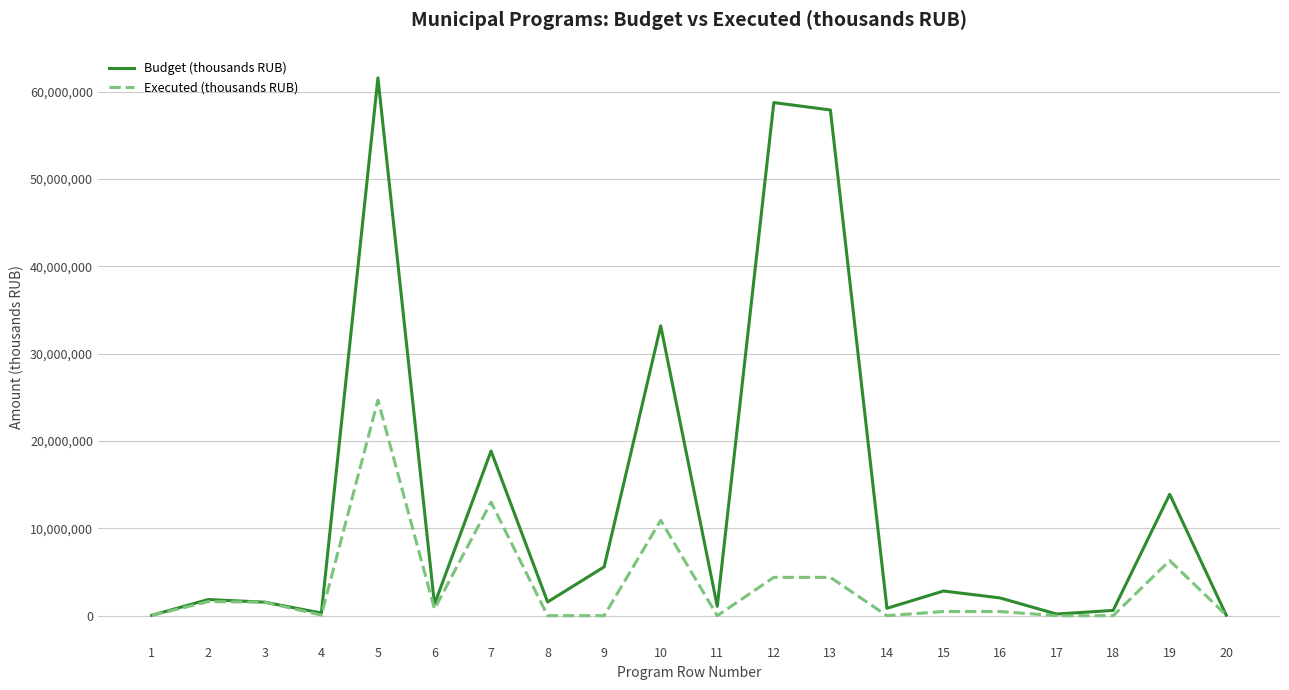

The value of Budget (thousands RUB) at 19 is 13900062.0. True or false?

True